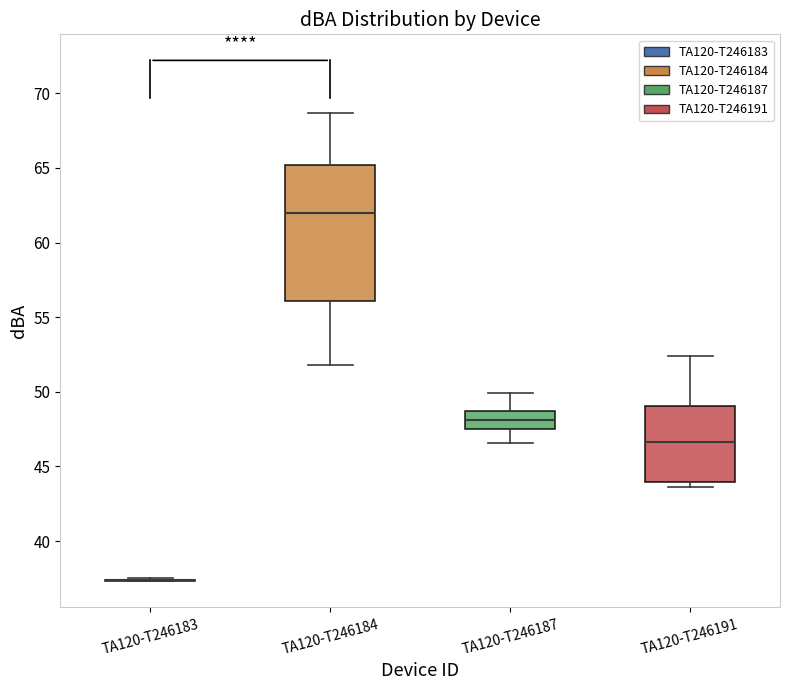

Reading left to right, read every box against the y-axis: the position of its median line, the range the box covers, and the ends of its whiskers. The values are not printed on the chart, so give them approximately, as read against the axis.

TA120-T246183: box collapsed to a line at 37.5, whiskers 37.5 to 37.5
TA120-T246184: median 62.0, box 56.0 to 65.0, whiskers 52.0 to 68.5
TA120-T246187: median 48.0, box 47.5 to 48.5, whiskers 46.5 to 50.0
TA120-T246191: median 46.5, box 44.0 to 49.0, whiskers 43.5 to 52.5